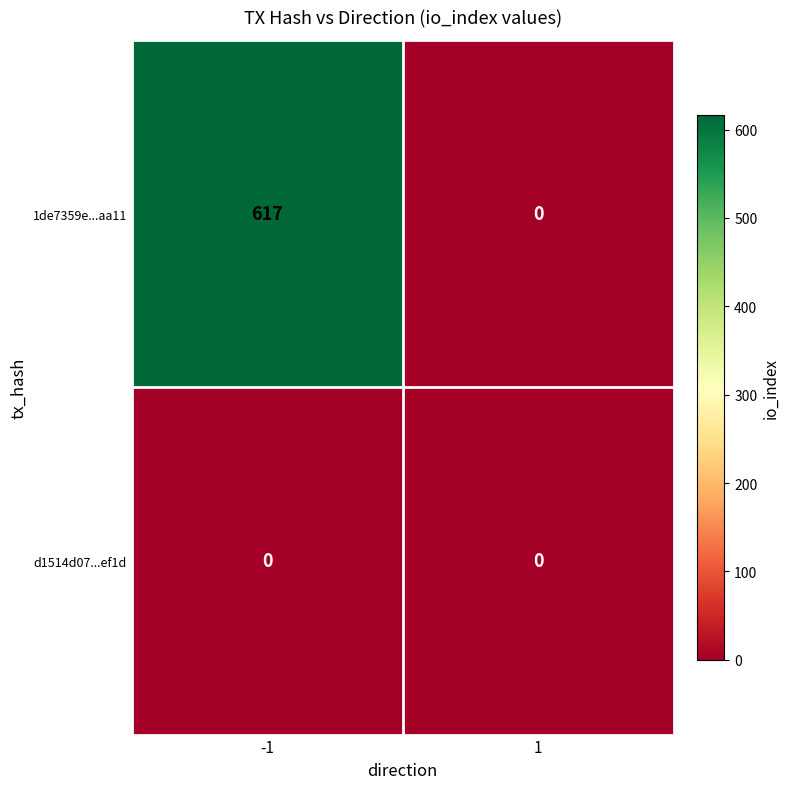

Rank the series by their maximum value, from lowest to highest.

d1514d07...ef1d, 1de7359e...aa11